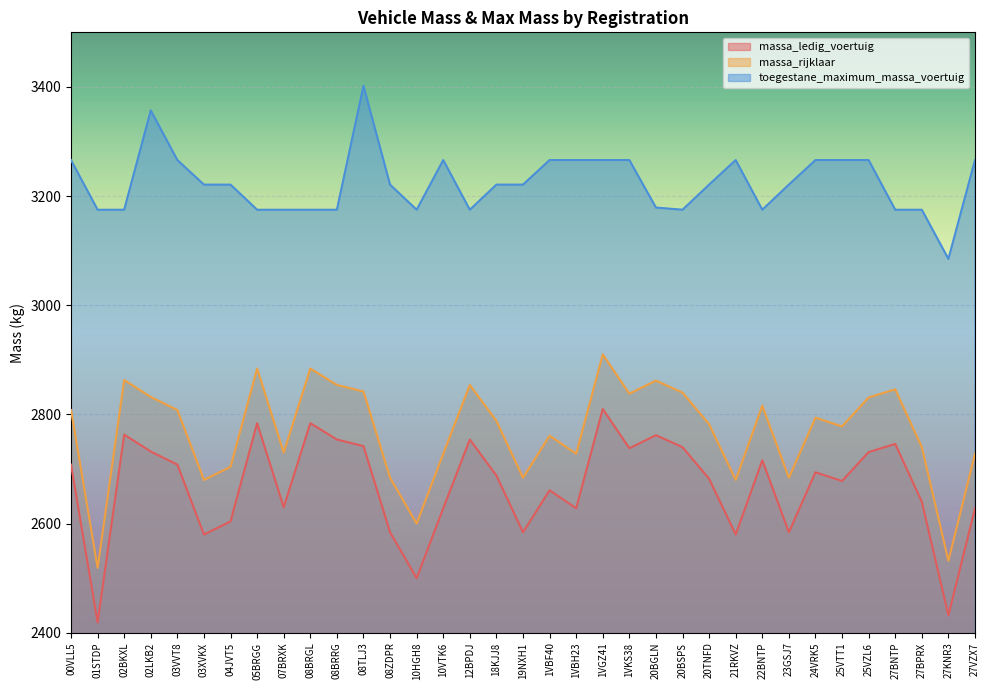

Reading left to right, extract all data points from this chart.

massa_ledig_voertuig: 00VLL5=2708	01STDP=2419	02BKXL=2763	02LKB2=2732	03VVT8=2708	03XVKX=2580	04JVT5=2604	05BRGG=2784	07BRXK=2630	08BRGL=2784	08BRRG=2754	08TLJ3=2742	08ZDPR=2584	10HGH8=2500	10VTK6=2628	12BPDJ=2754	18KJJ8=2688	19NXH1=2584	1VBF40=2661	1VBH23=2628	1VGZ41=2810	1VKS38=2738	20BGLN=2762	20BSPS=2740	20TNFD=2682	21RKVZ=2580	22BNTP=2716	23GSJ7=2584	24VRK5=2694	25VTT1=2678	25VZL6=2731	27BNTP=2746	27BPRX=2640	27KNR3=2432	27VZX7=2628
massa_rijklaar: 00VLL5=2808	01STDP=2519	02BKXL=2863	02LKB2=2832	03VVT8=2808	03XVKX=2680	04JVT5=2704	05BRGG=2884	07BRXK=2730	08BRGL=2884	08BRRG=2854	08TLJ3=2842	08ZDPR=2684	10HGH8=2600	10VTK6=2728	12BPDJ=2854	18KJJ8=2788	19NXH1=2684	1VBF40=2761	1VBH23=2728	1VGZ41=2910	1VKS38=2838	20BGLN=2862	20BSPS=2840	20TNFD=2782	21RKVZ=2680	22BNTP=2816	23GSJ7=2684	24VRK5=2794	25VTT1=2778	25VZL6=2831	27BNTP=2846	27BPRX=2740	27KNR3=2532	27VZX7=2728
toegestane_maximum_massa_voertuig: 00VLL5=3266	01STDP=3175	02BKXL=3175	02LKB2=3357	03VVT8=3266	03XVKX=3221	04JVT5=3221	05BRGG=3175	07BRXK=3175	08BRGL=3175	08BRRG=3175	08TLJ3=3402	08ZDPR=3221	10HGH8=3175	10VTK6=3266	12BPDJ=3175	18KJJ8=3221	19NXH1=3221	1VBF40=3266	1VBH23=3266	1VGZ41=3266	1VKS38=3266	20BGLN=3179	20BSPS=3175	20TNFD=3221	21RKVZ=3266	22BNTP=3175	23GSJ7=3221	24VRK5=3266	25VTT1=3266	25VZL6=3266	27BNTP=3175	27BPRX=3175	27KNR3=3085	27VZX7=3266